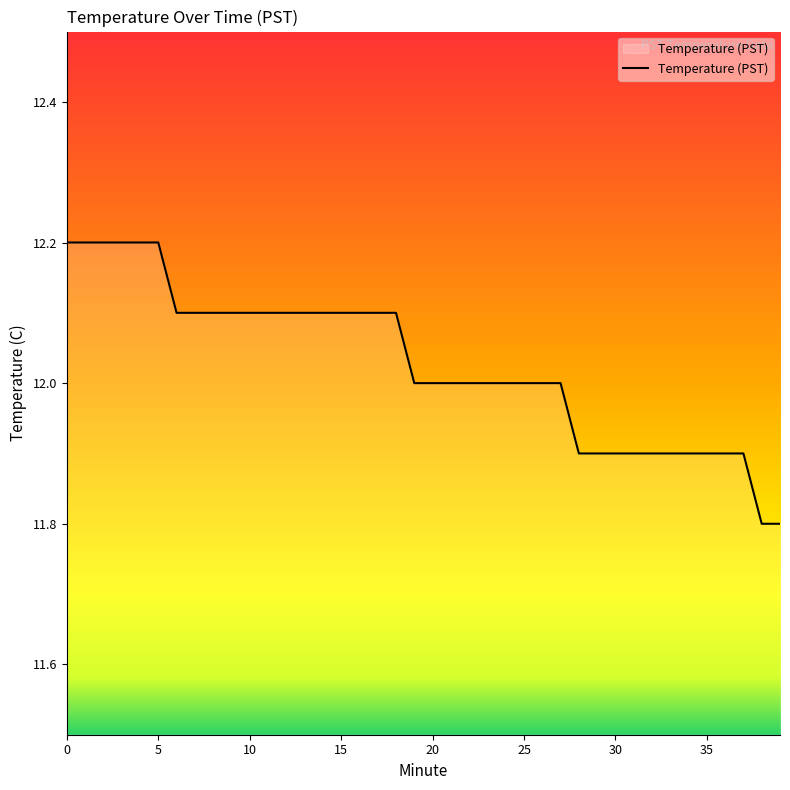

How many lines are shown in the chart?

1